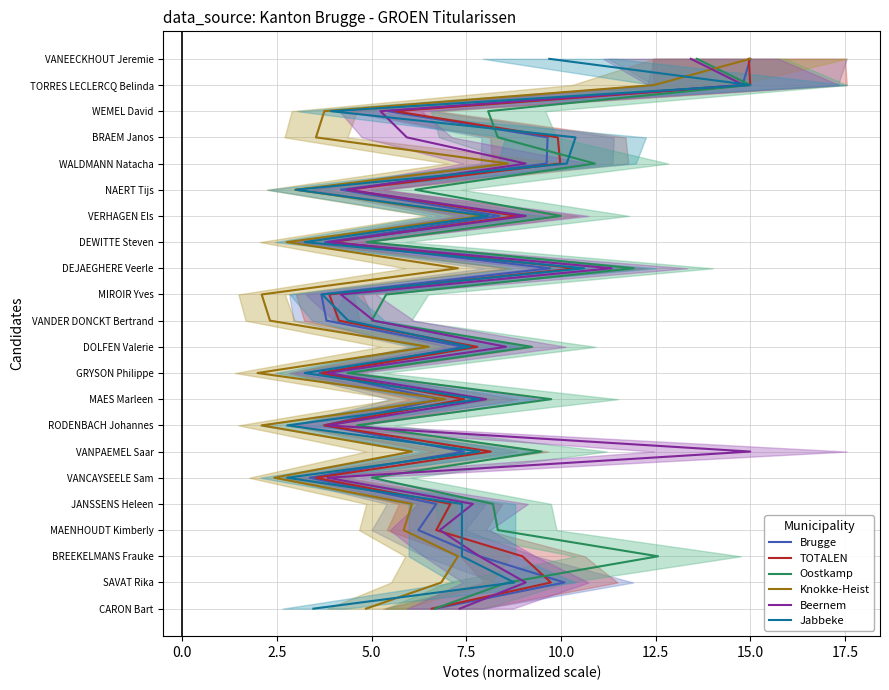

Is the value of Jabbeke at 5.0 greater than the value of TOTALEN at 15.0?

No